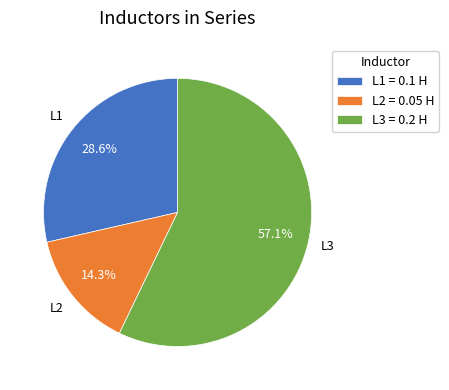

How much of the chart is everything except L3?

42.9%